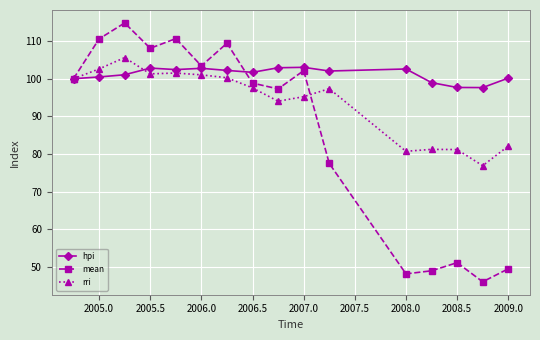

Rank the series by their maximum value, from lowest to highest.

hpi, rri, mean